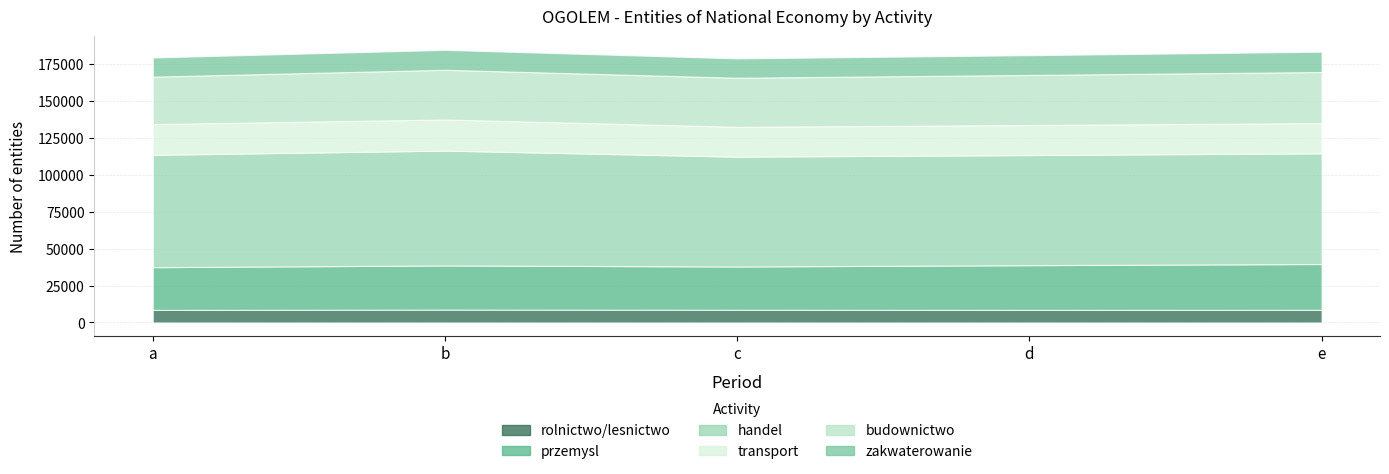

How many series are shown in this chart?

6